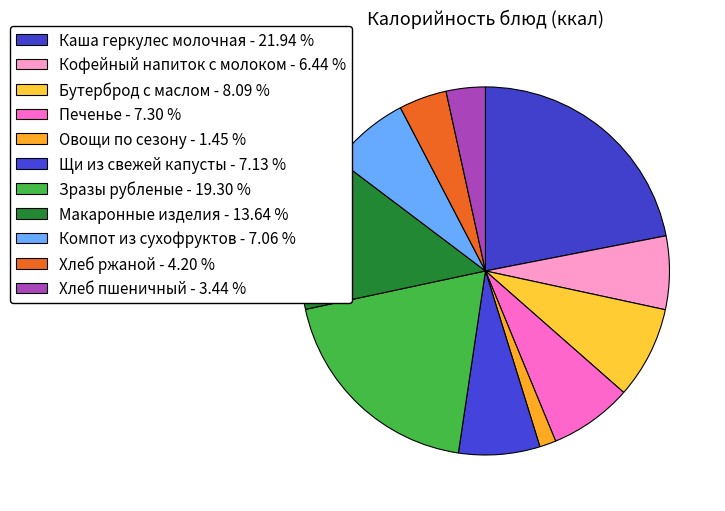

Which slice is the smallest?

Овощи по сезону